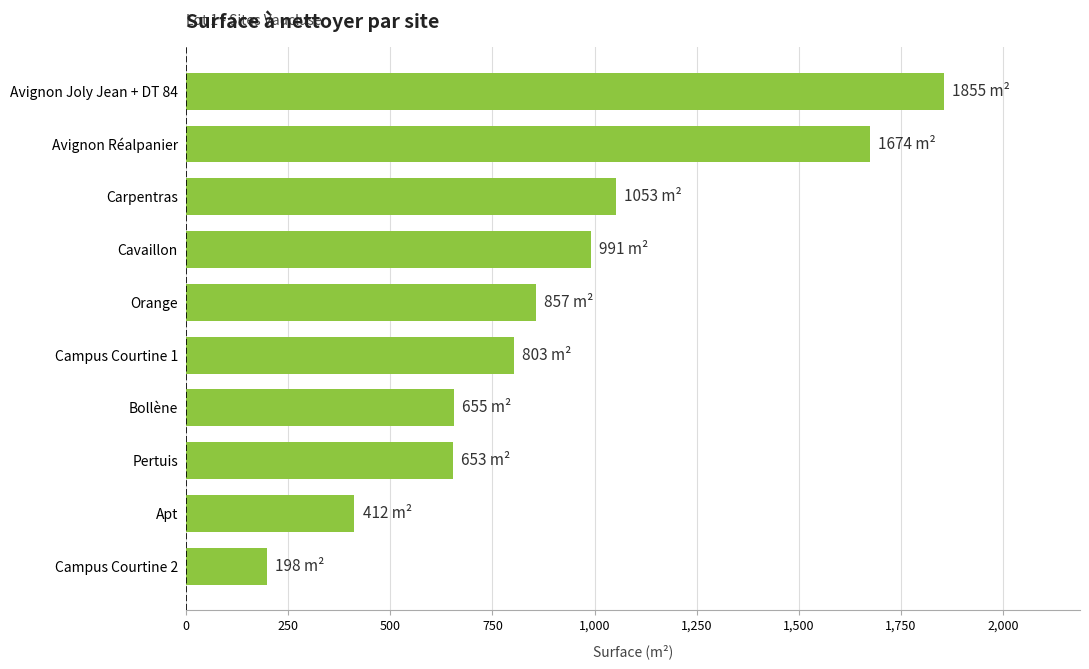

What is the average value?

915